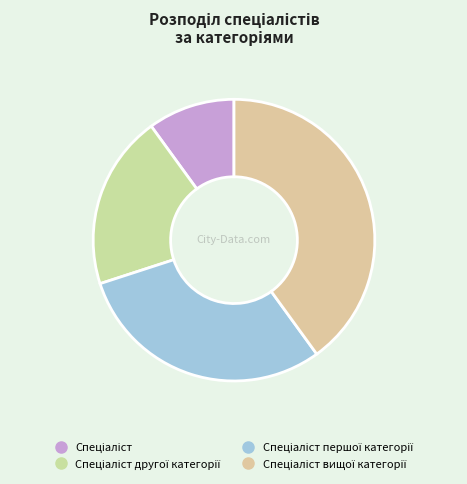

How many segments does this pie chart have?

4